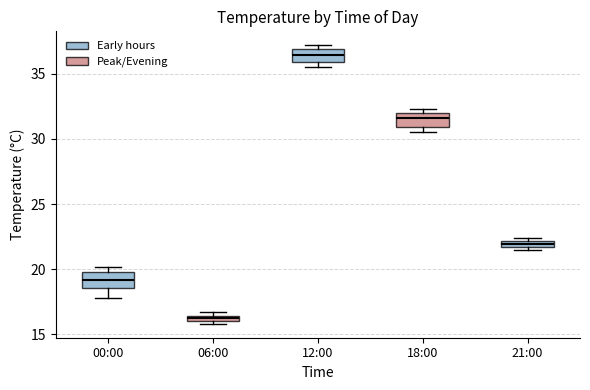

Where is the upper edge of the box for 21:00 on the y-axis? The values are not printed on the chart, so give them approximately, as read against the axis.

22.0